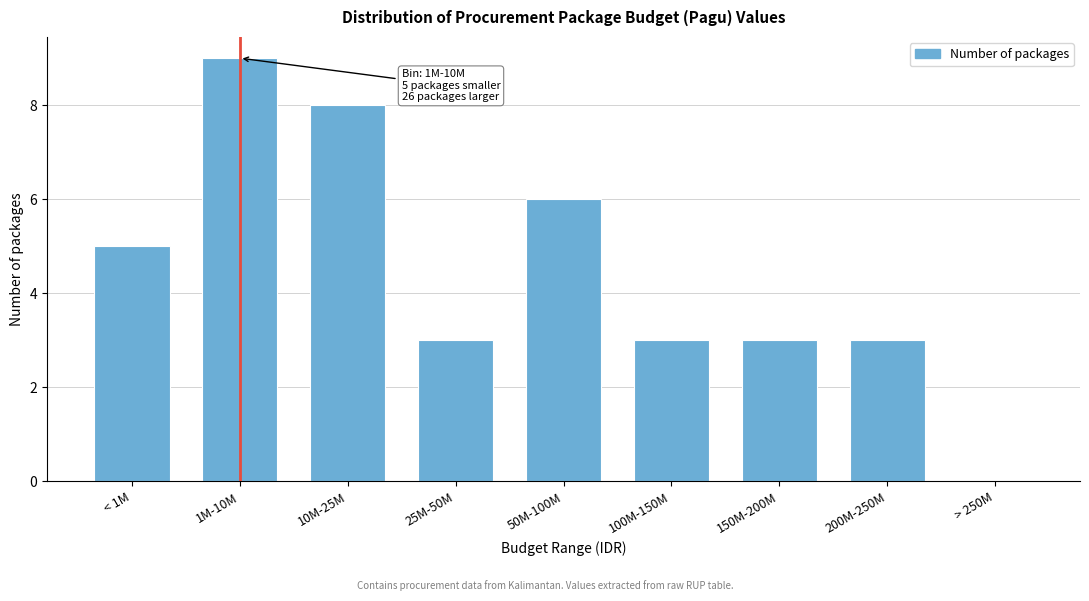

Reading left to right, transcribe all the data shown in this chart.

< 1M=5	1M-10M=9	10M-25M=8	25M-50M=3	50M-100M=6	100M-150M=3	150M-200M=3	200M-250M=3	> 250M=0